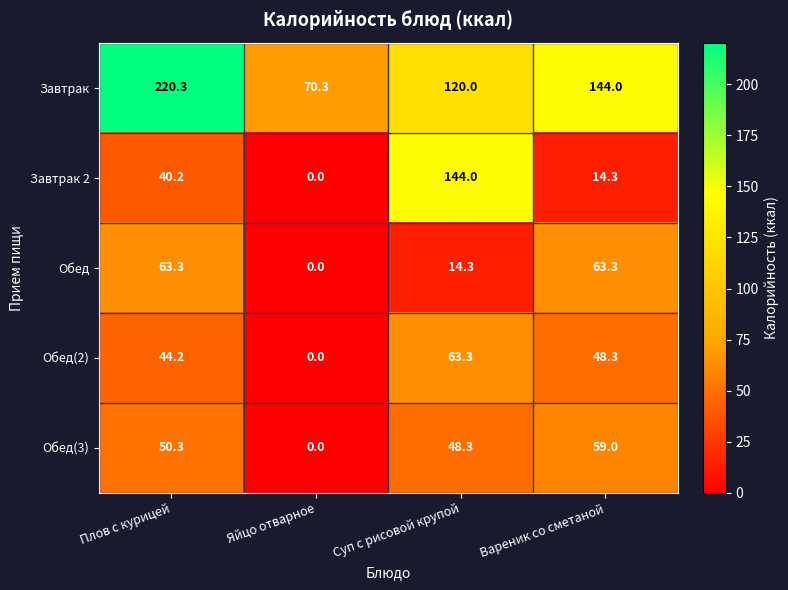

At Плов с курицей, list the series in order from largest to smallest.

Завтрак, Обед, Обед(3), Обед(2), Завтрак 2